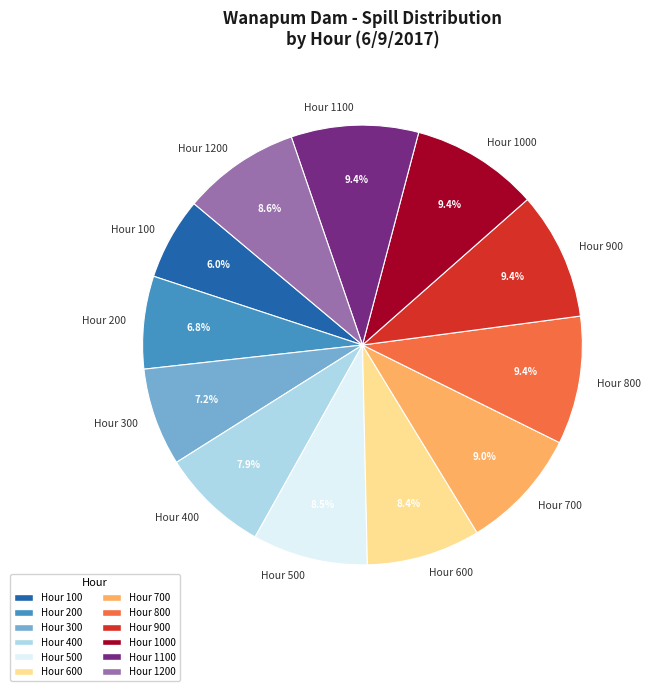

The Hour 800 slice represents 9% of the pie. True or false?

True